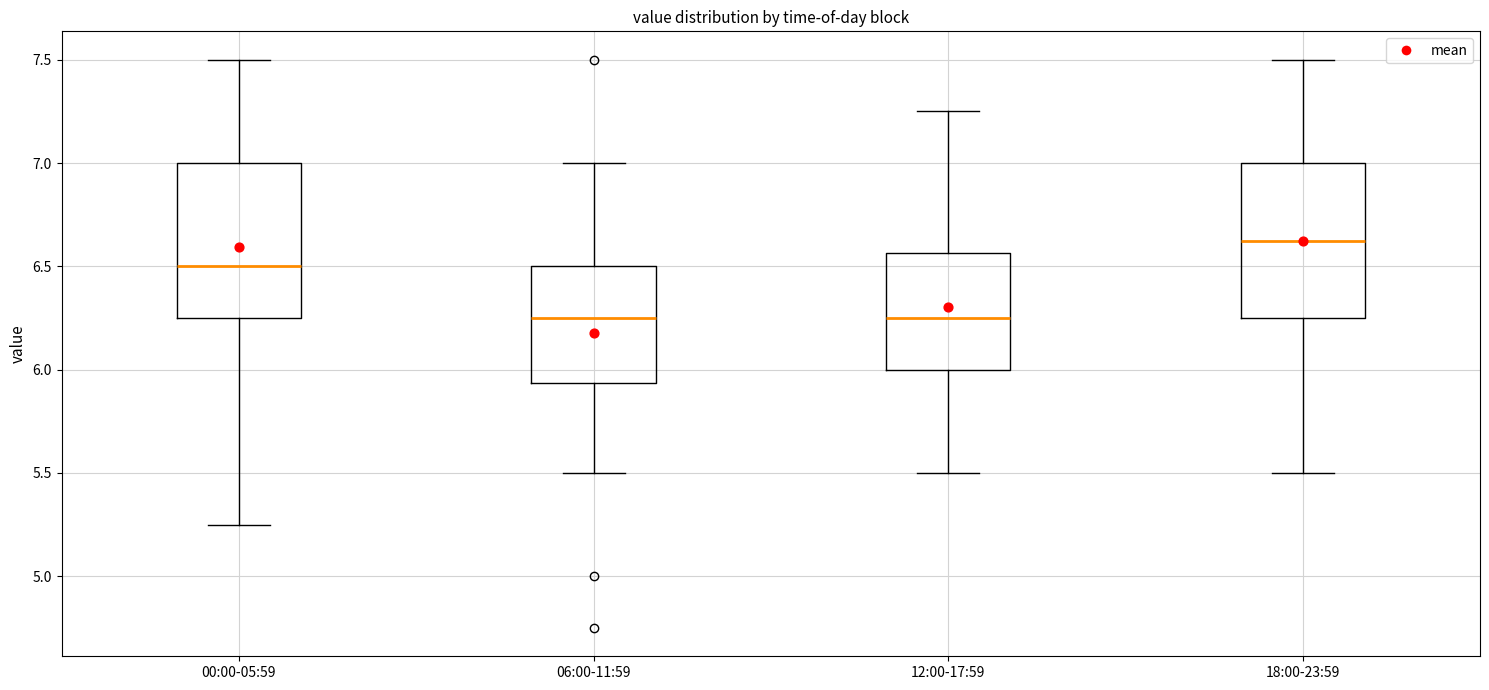

Reading left to right, transcribe this box plot: for each box, give where its median line is, the range the box spans, and where its two whiskers end, as read against the y-axis. The values are not printed on the chart, so give them approximately, as read against the axis.

00:00-05:59: median 6.50, box 6.25 to 7.00, whiskers 5.25 to 7.50
06:00-11:59: median 6.25, box 5.95 to 6.50, whiskers 5.50 to 7.00
12:00-17:59: median 6.25, box 6.00 to 6.55, whiskers 5.50 to 7.25
18:00-23:59: median 6.65, box 6.25 to 7.00, whiskers 5.50 to 7.50